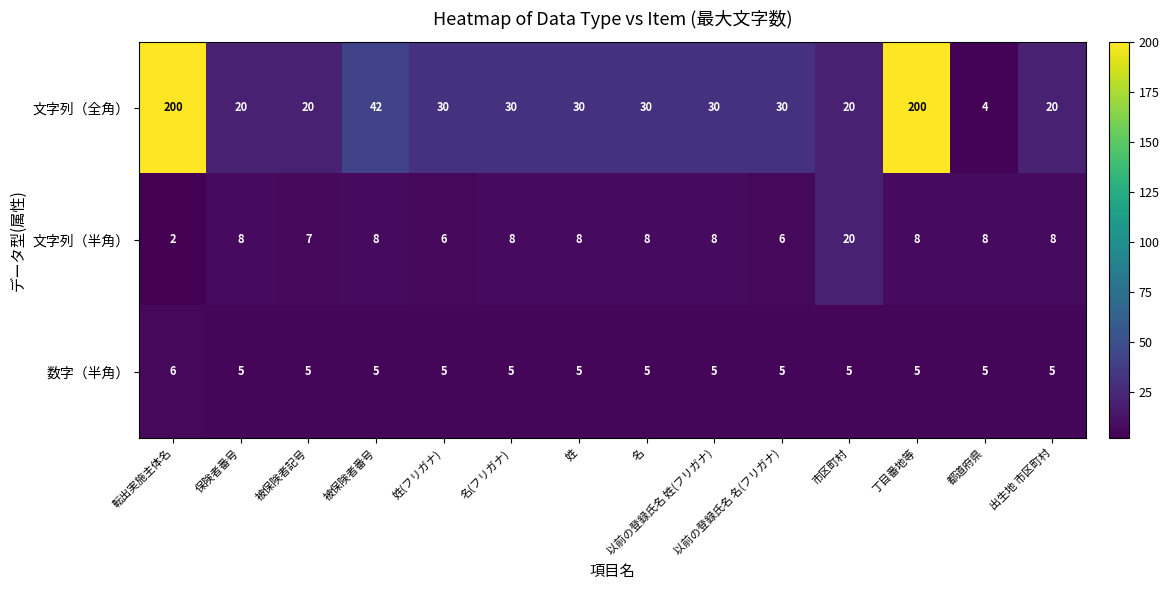

How many distinct data groups are displayed?

3